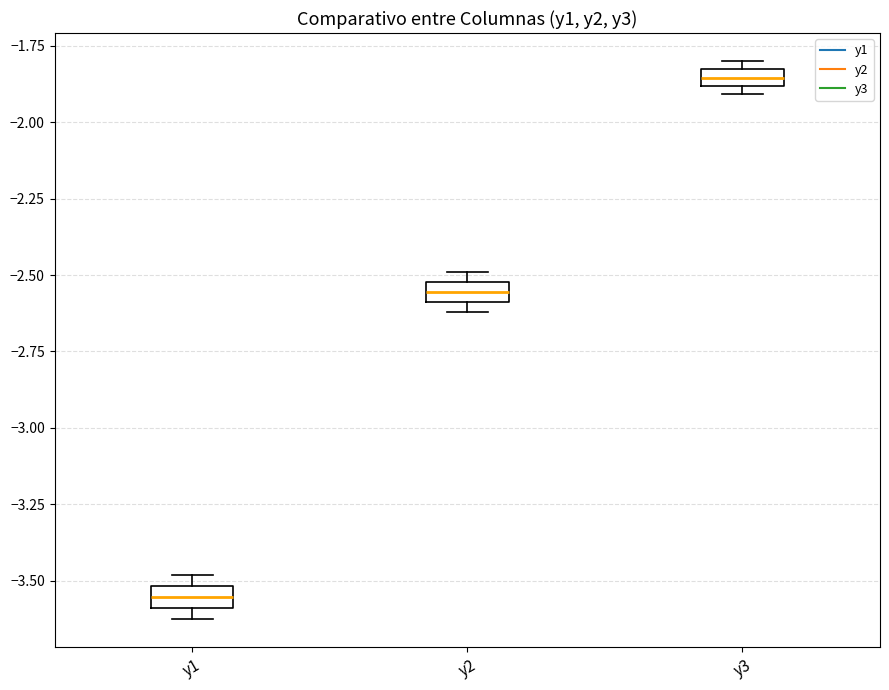

Where is the lower edge of the box for y3 on the y-axis? The values are not printed on the chart, so give them approximately, as read against the axis.

-1.90